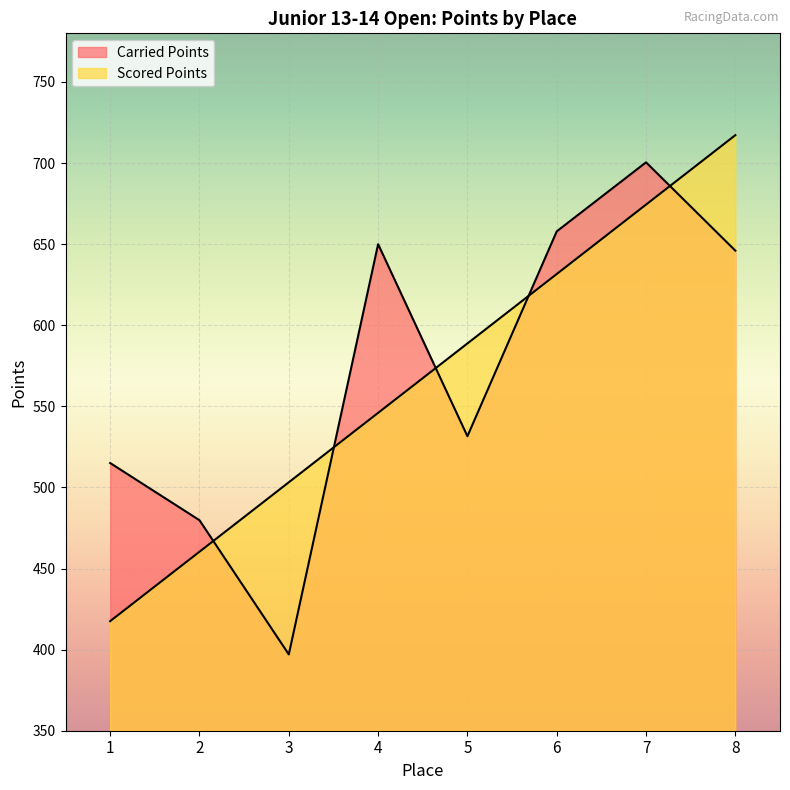

Reading left to right, extract all data points from this chart.

Carried Points: 515.0	479.8	397.1	650.0	531.6	657.9	700.5	646.0
Scored Points: 417.6	460.4	503.2	546.0	588.8	631.6	674.4	717.2